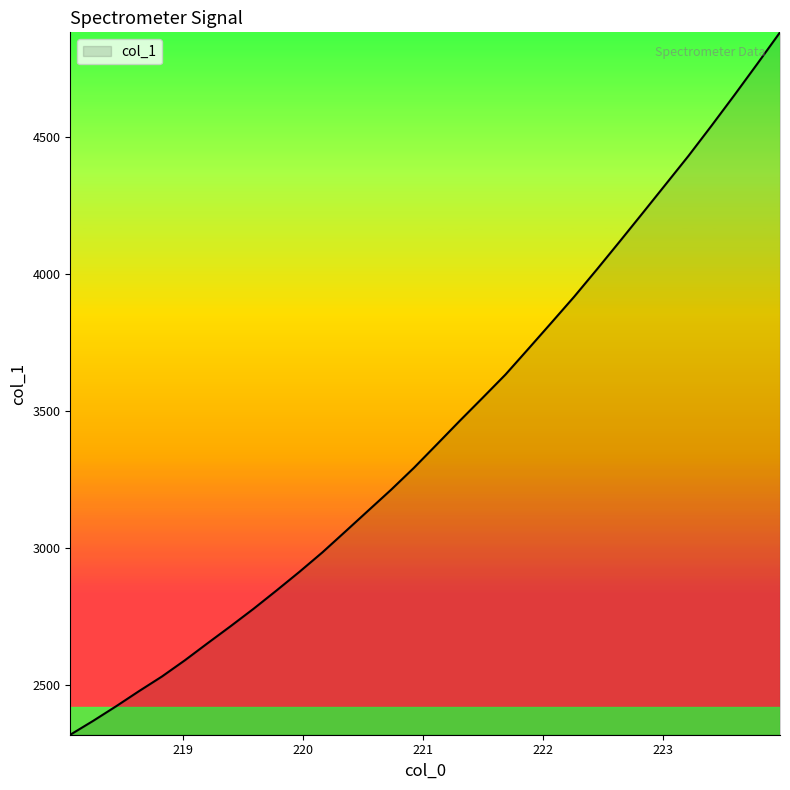

What is the minimum value shown in the chart?

2318.3